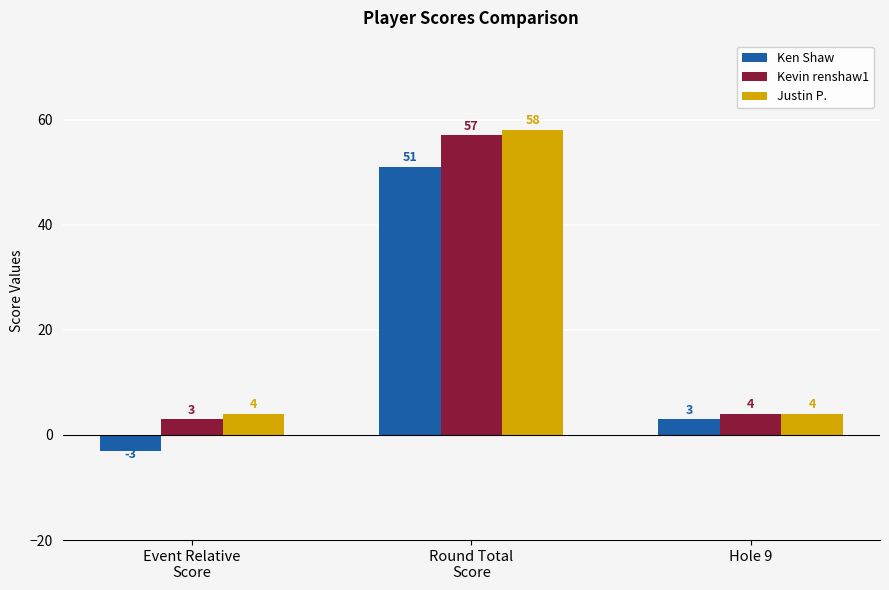

What position from the left is Round Total
Score?

2